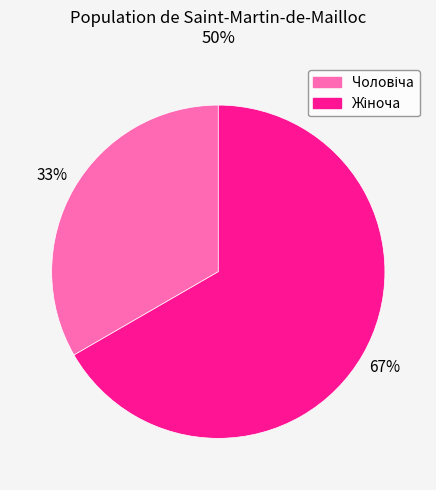

Is there a majority slice in this chart?

Yes